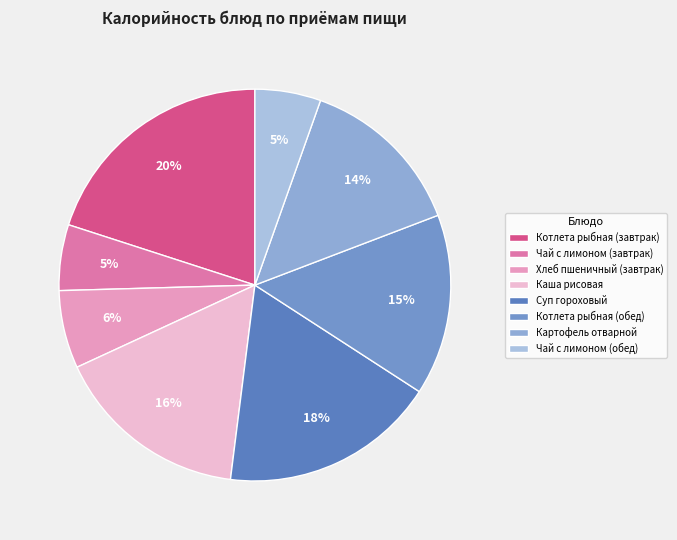

Count the number of slices in the pie.

8